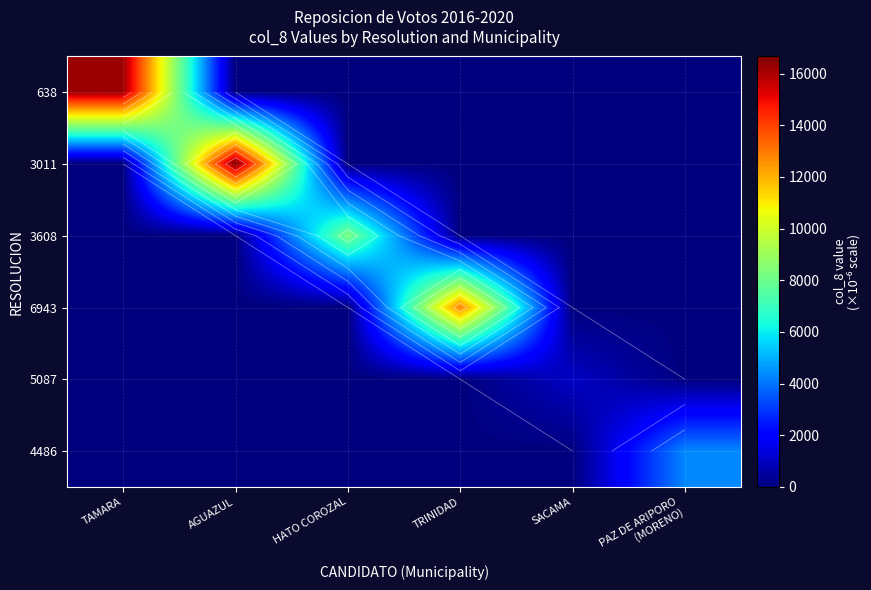

The value of 3011 at TRINIDAD is -8399.6. True or false?

False